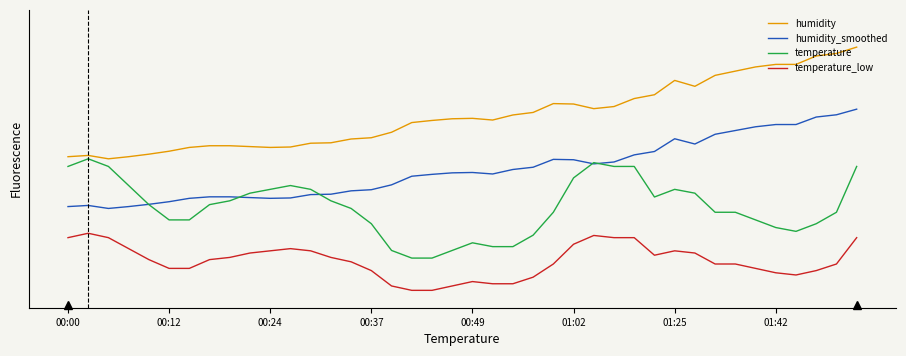

What is the value of the temperature_low point at the 11th from the left?

0.2